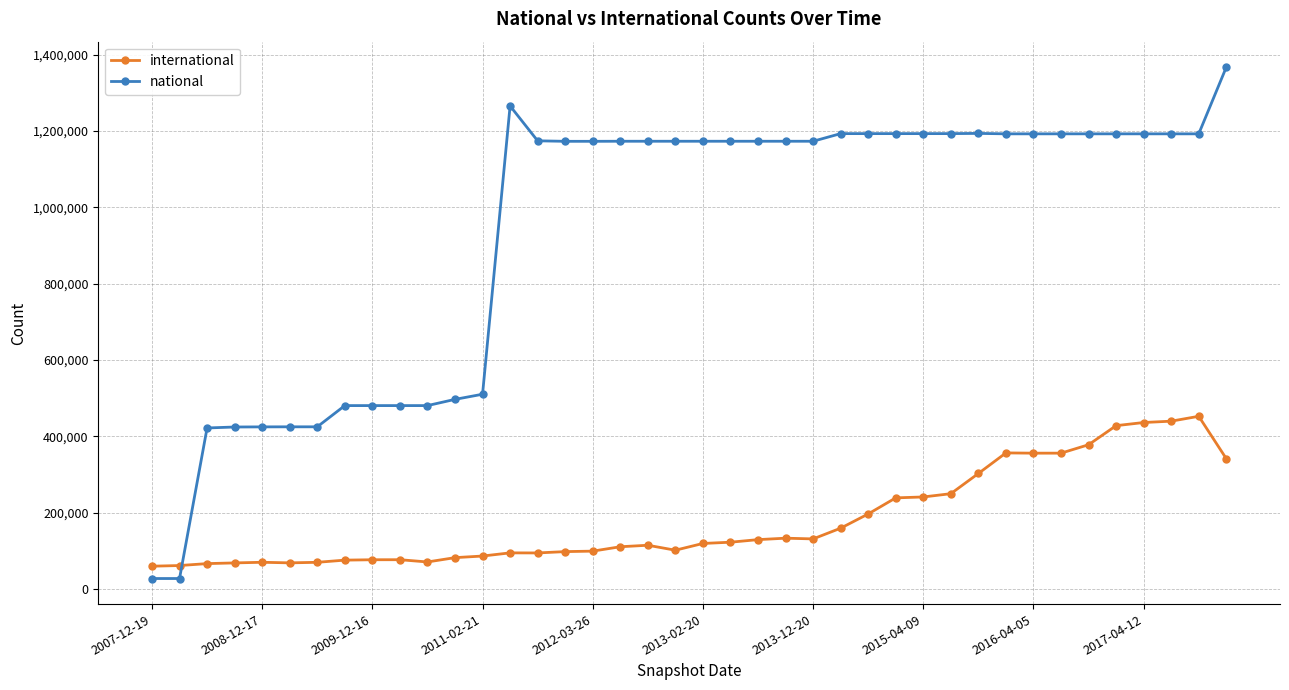

What is the difference between the second highest and minimum values in the national series?

1238278